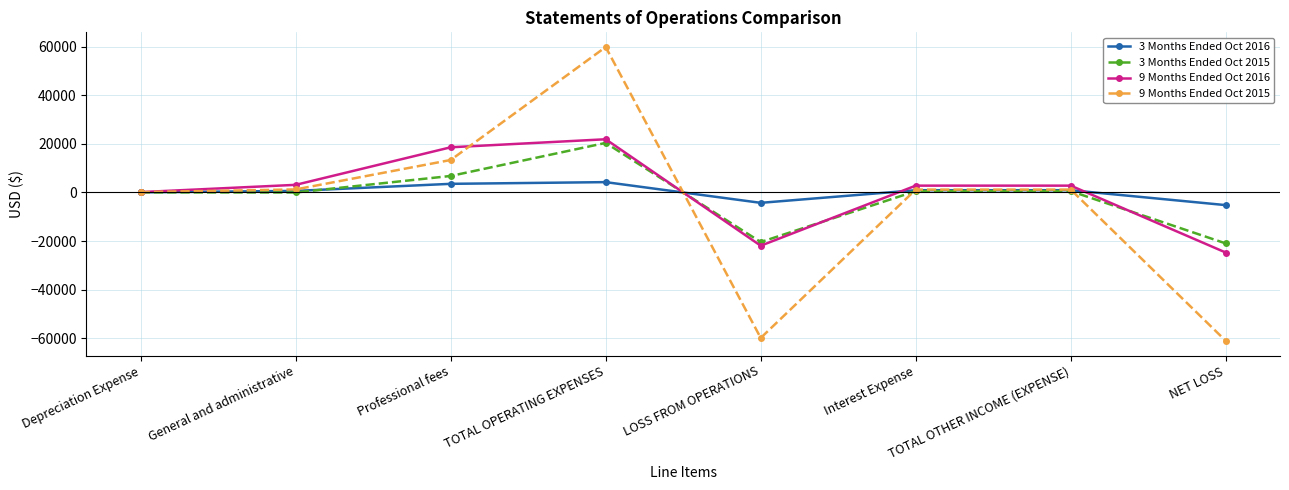

At which category does 9 Months Ended Oct 2016 reach its first local peak?

TOTAL OPERATING EXPENSES